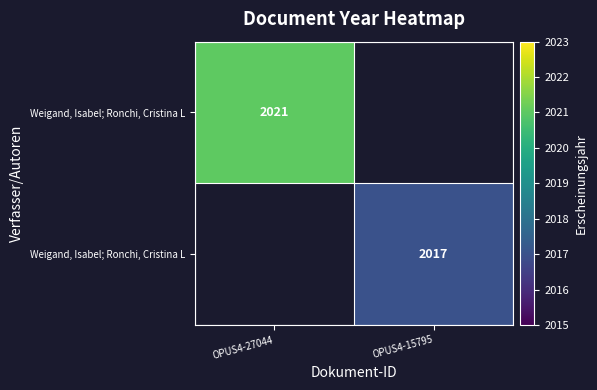

What is the smallest value displayed?

2017.0